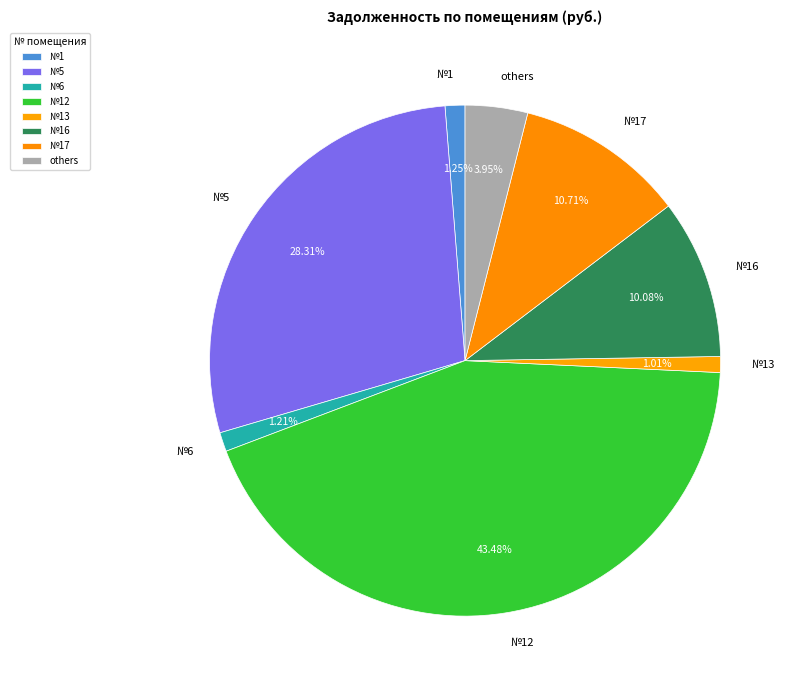

To the nearest percent, what is the difference between the largest and smallest slice percentages?

42%